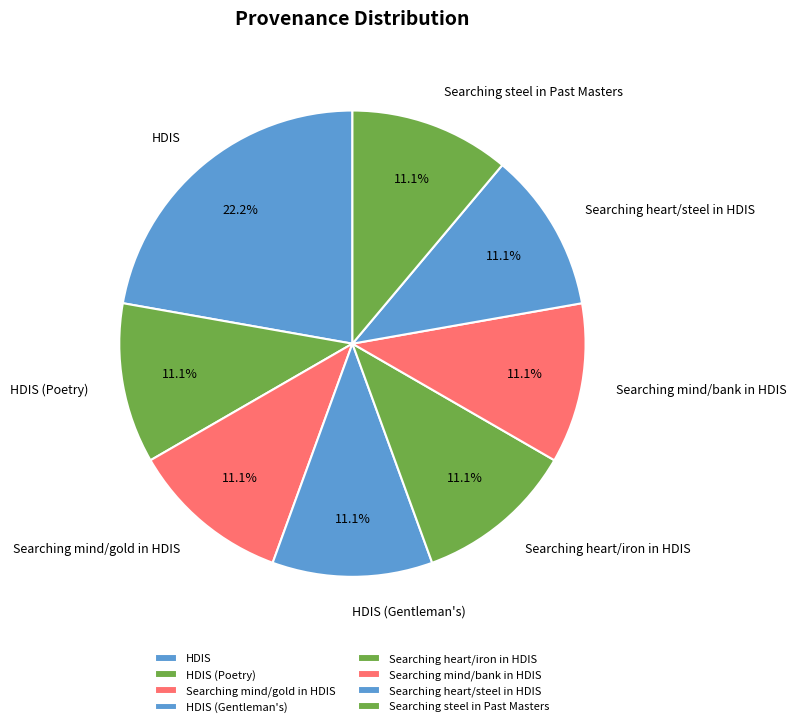

Which category has the biggest portion of the pie?

HDIS